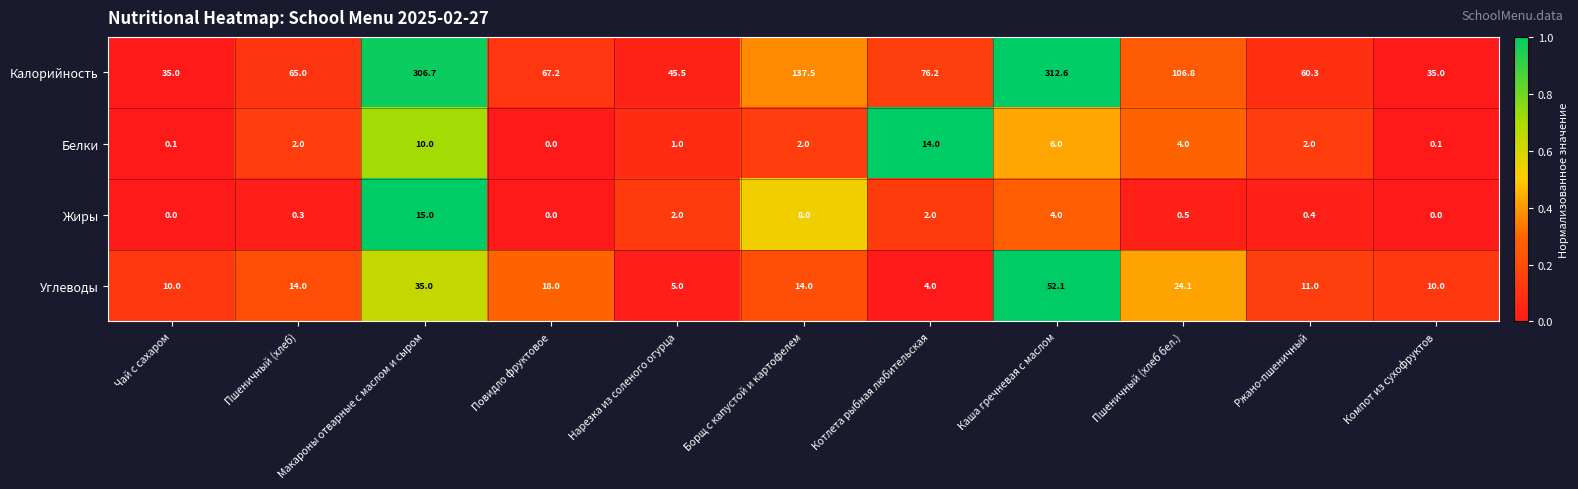

What is the maximum value for Жиры?

15.0